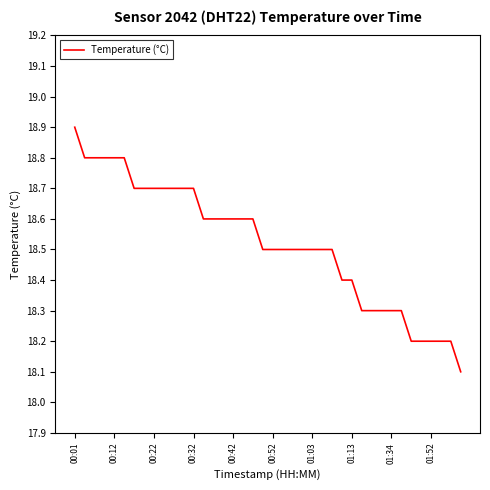

What is the smallest value displayed?

18.1